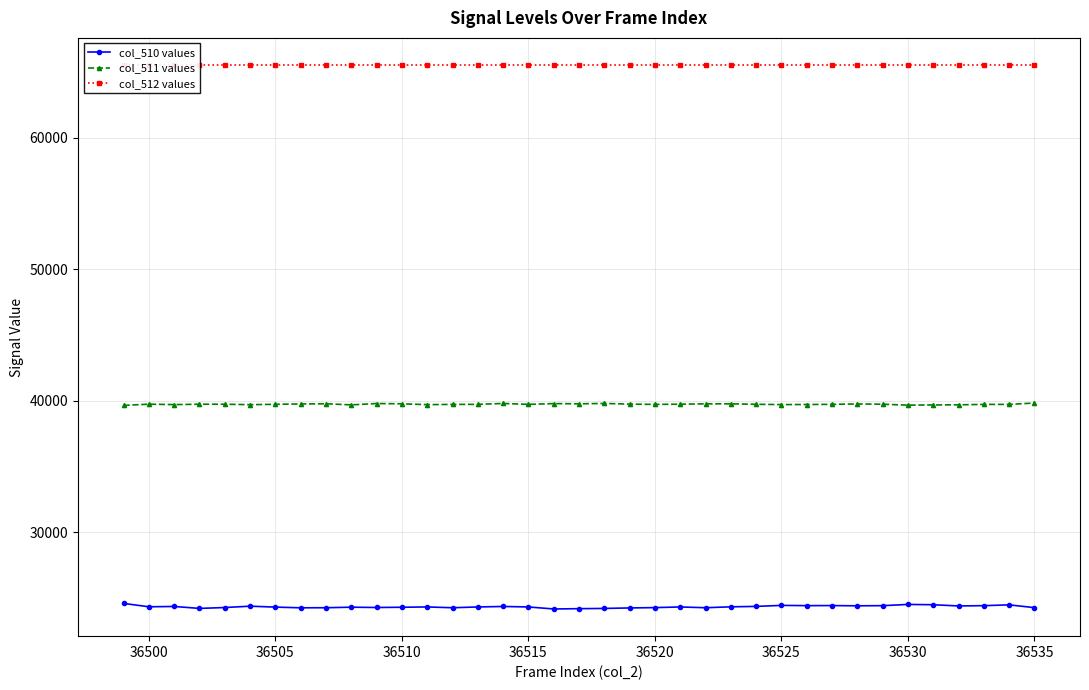

Is it true that col_510 values equals 24507 at 36530?

True